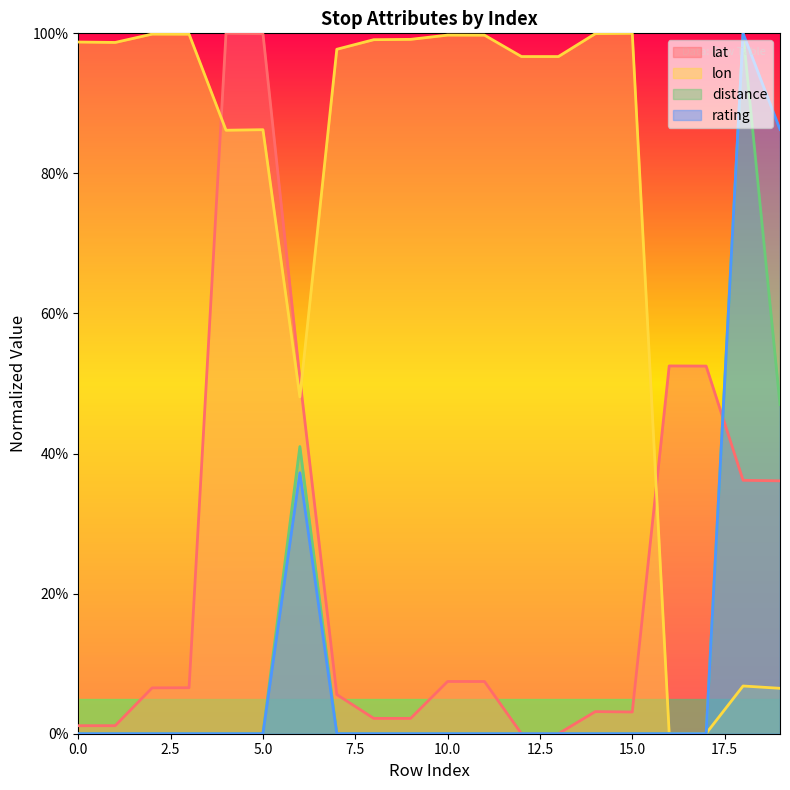

At how many categories does at least one series exceed 34?

20